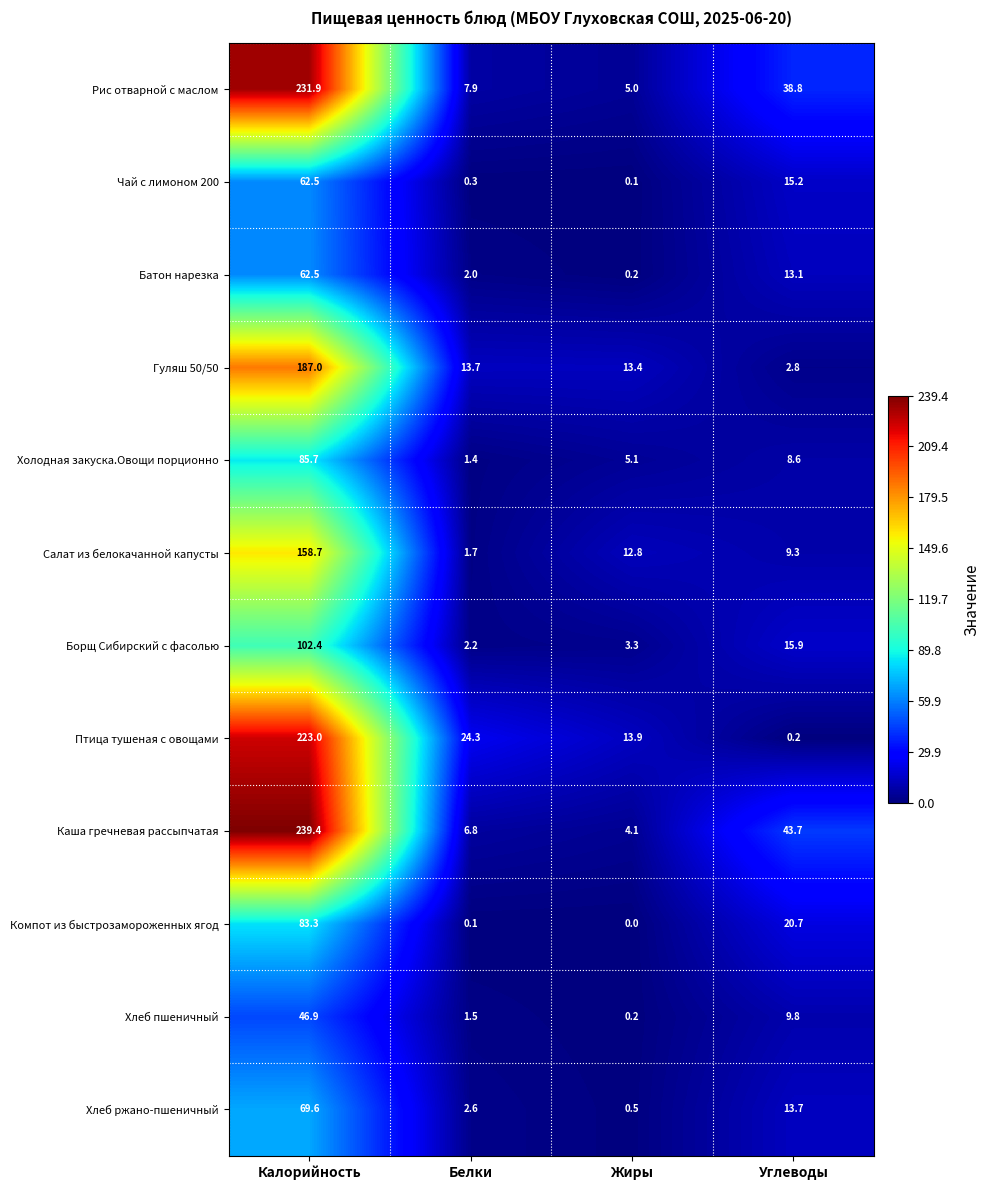

Which series has the largest range (max minus min)?

Каша гречневая рассыпчатая